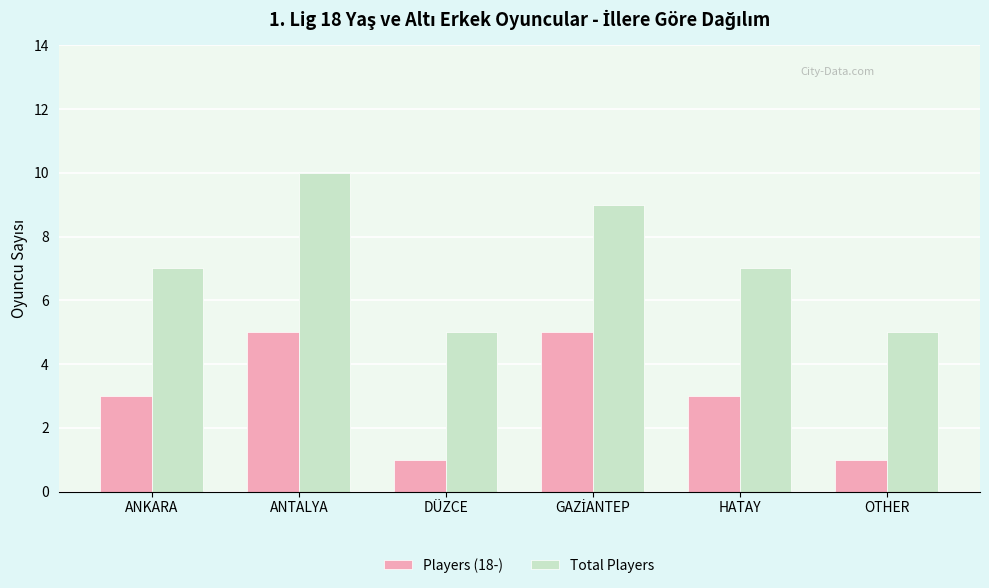

Which category has the highest value across all series?

ANTALYA